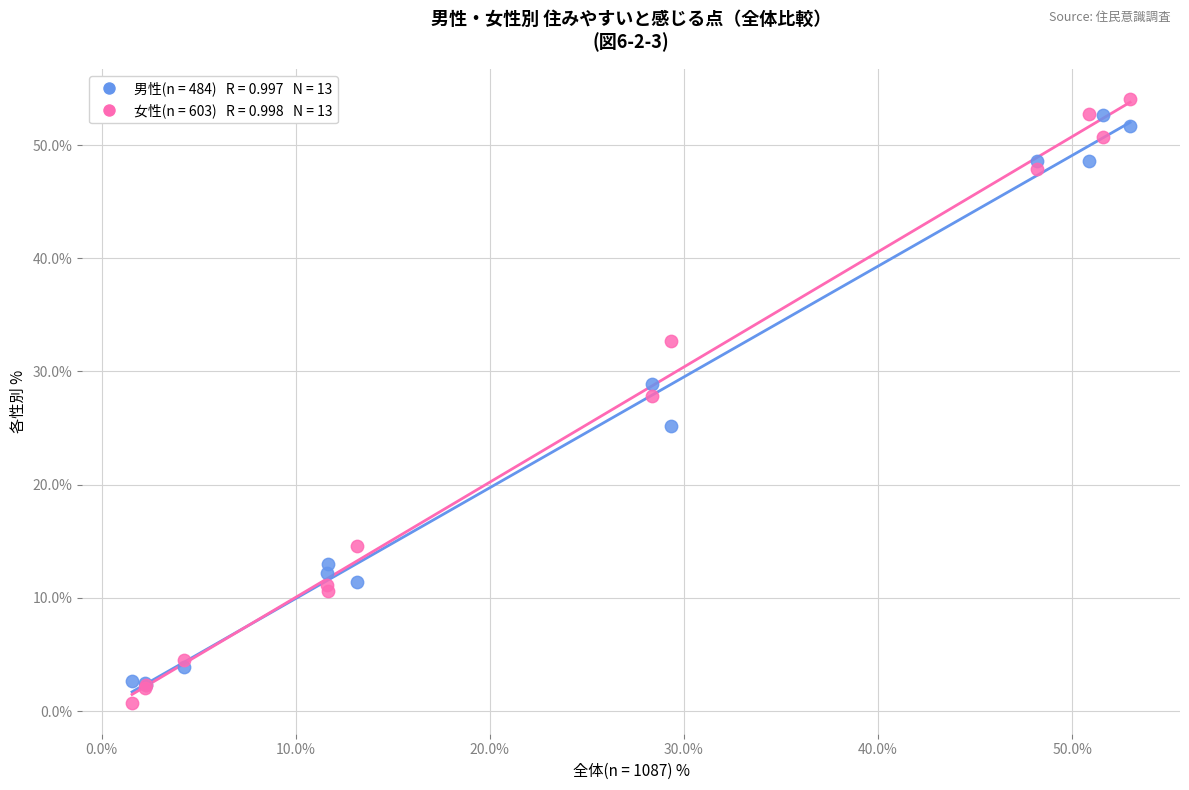

Across all series, what Y value is closest to 27?

27.9